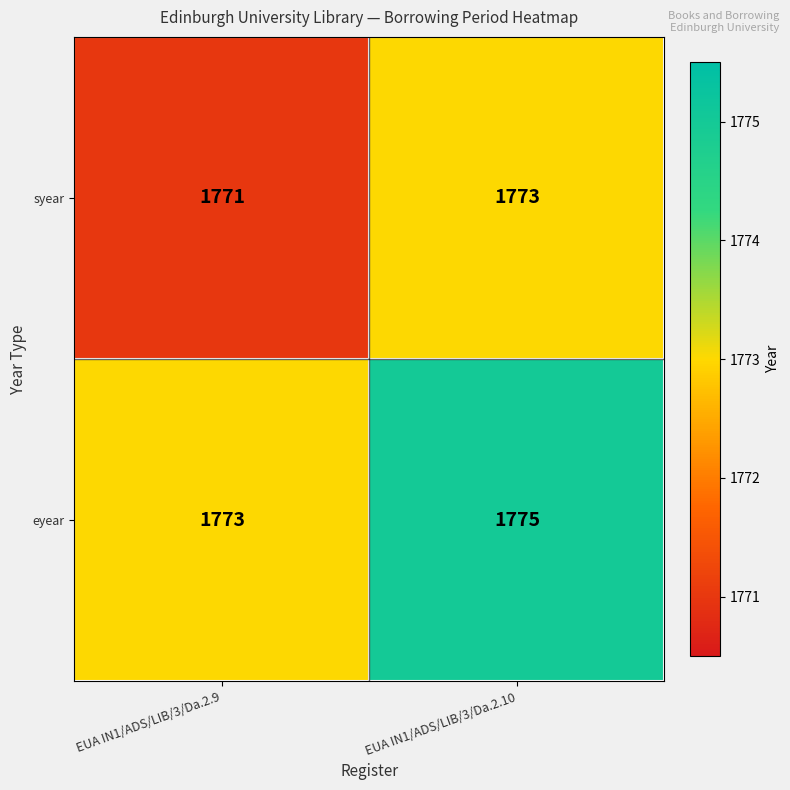

Reading left to right, what are all the values shown in this chart?

syear: 1771	1773
eyear: 1773	1775